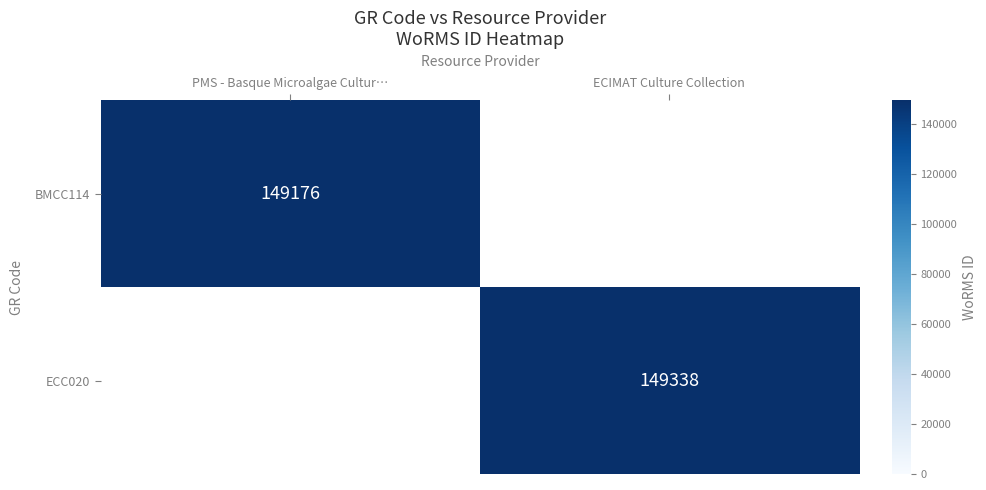

What is the greatest value displayed?

149338.0